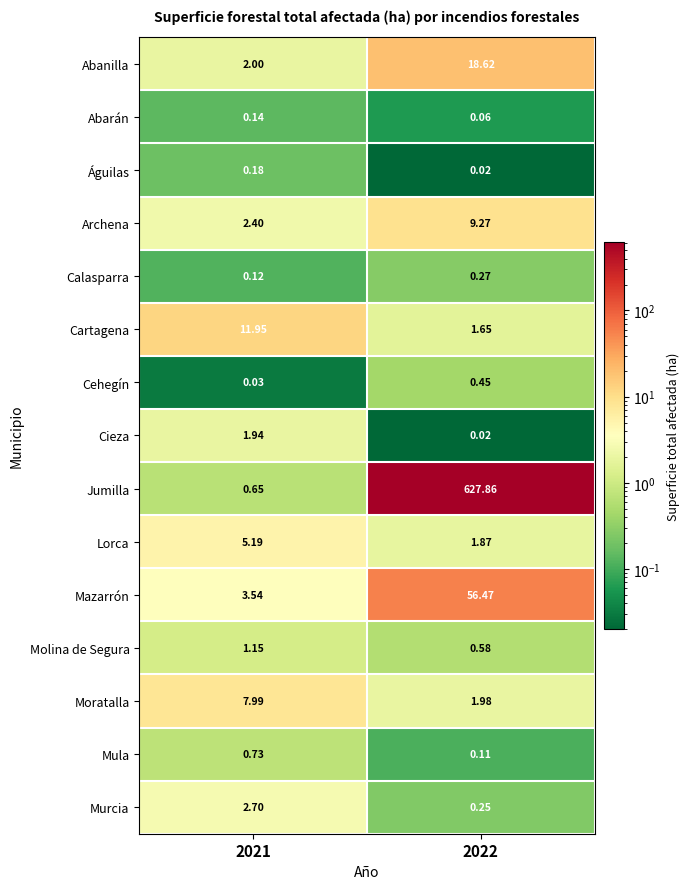

Which series has the widest spread of values?

Jumilla